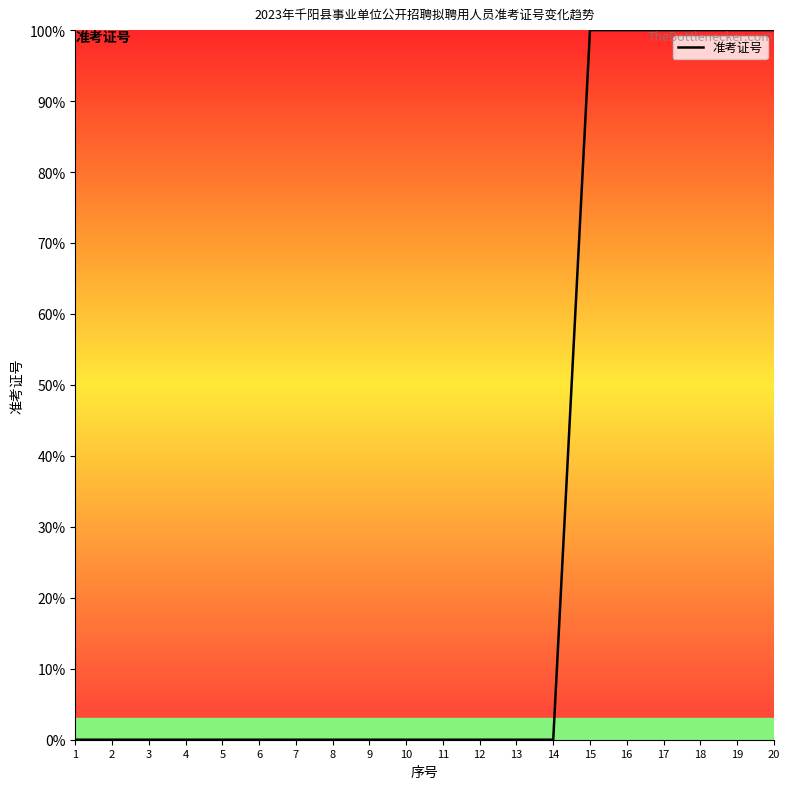

Is it true that the value at 17 is 35.0?

False